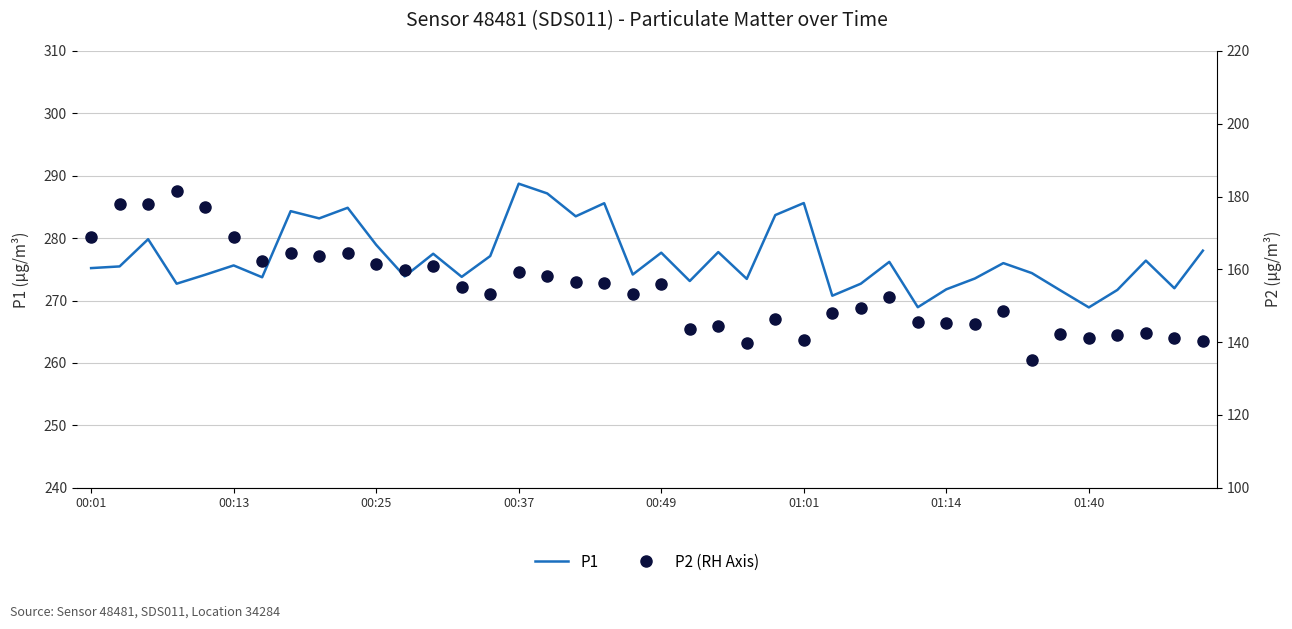

In P1, how many points are lower than both neighbors (excluding endpoints)?

13